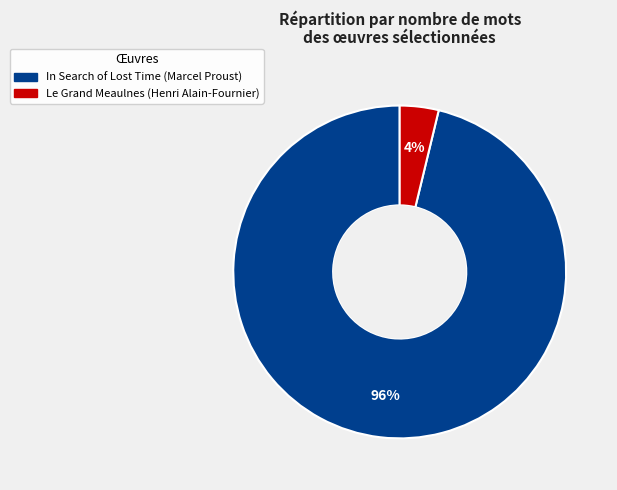

How many segments does this pie chart have?

2